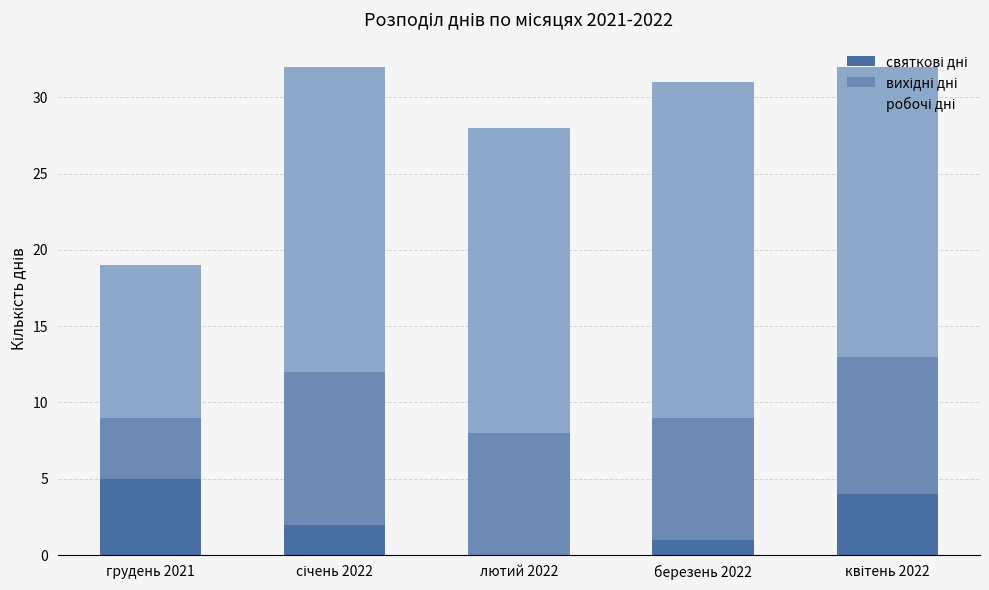

What is the total value across all series at лютий 2022?

28